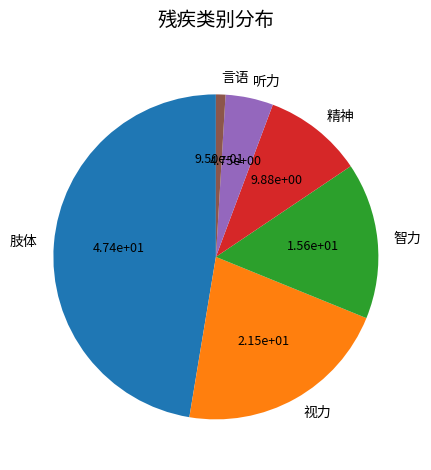

How many slices are in this pie chart?

6